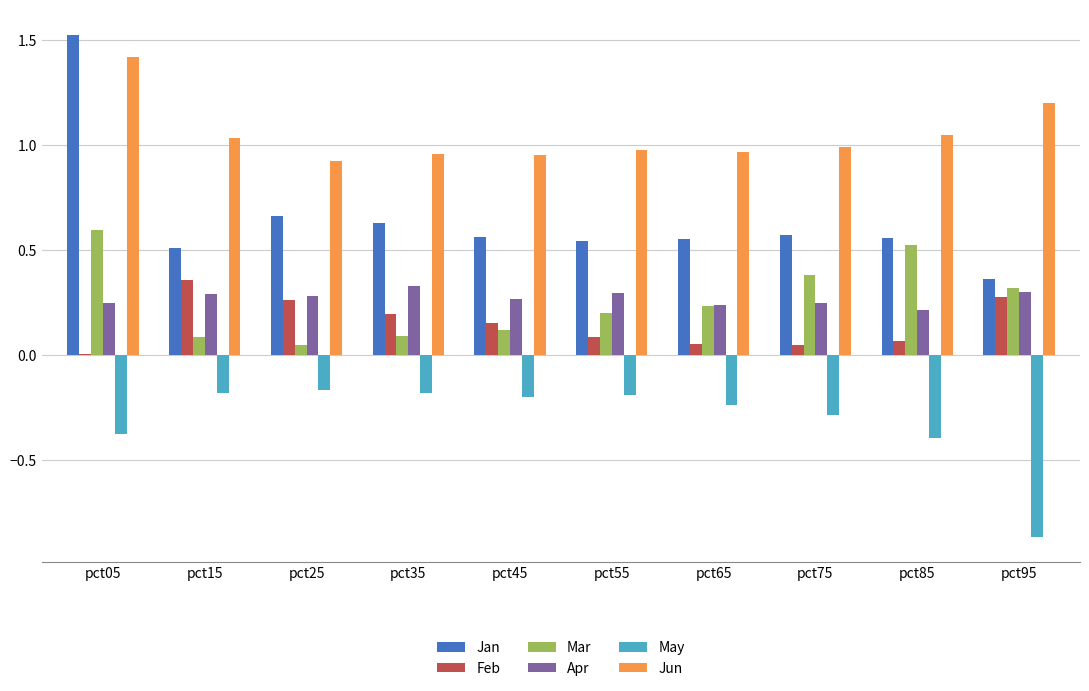

The Mar series shows 0.3 at pct95. True or false?

True